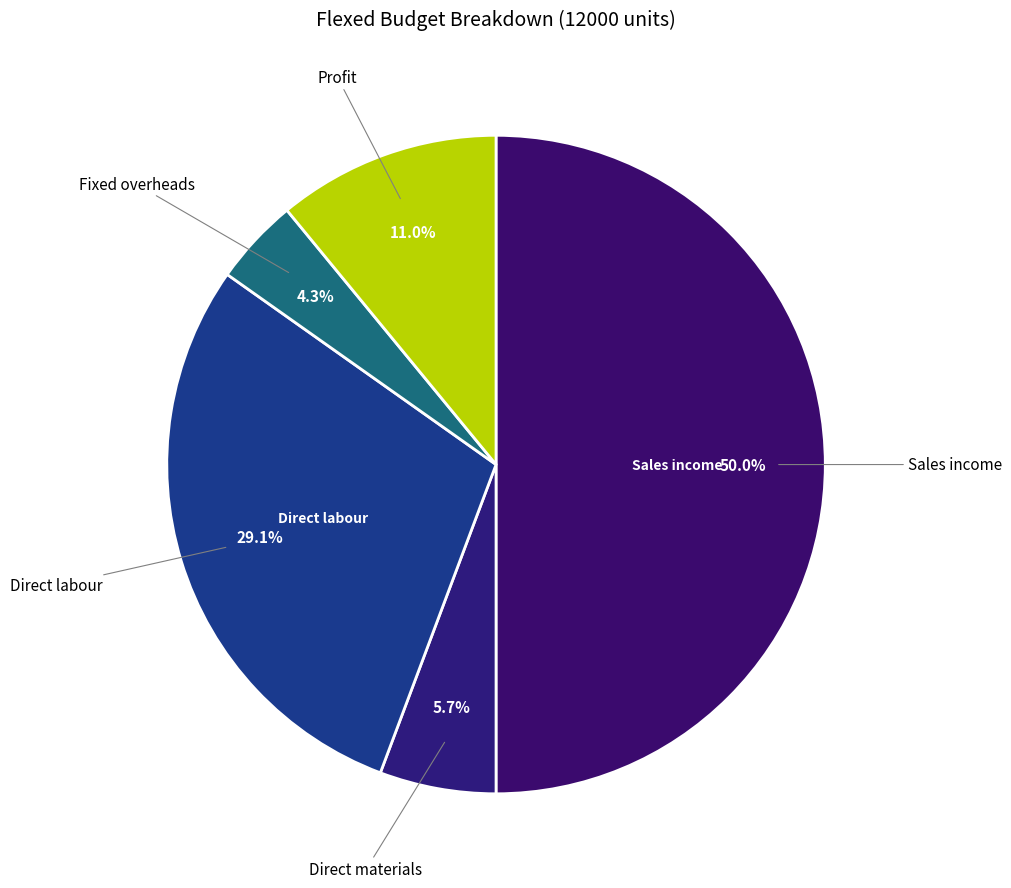

How many segments does this pie chart have?

5